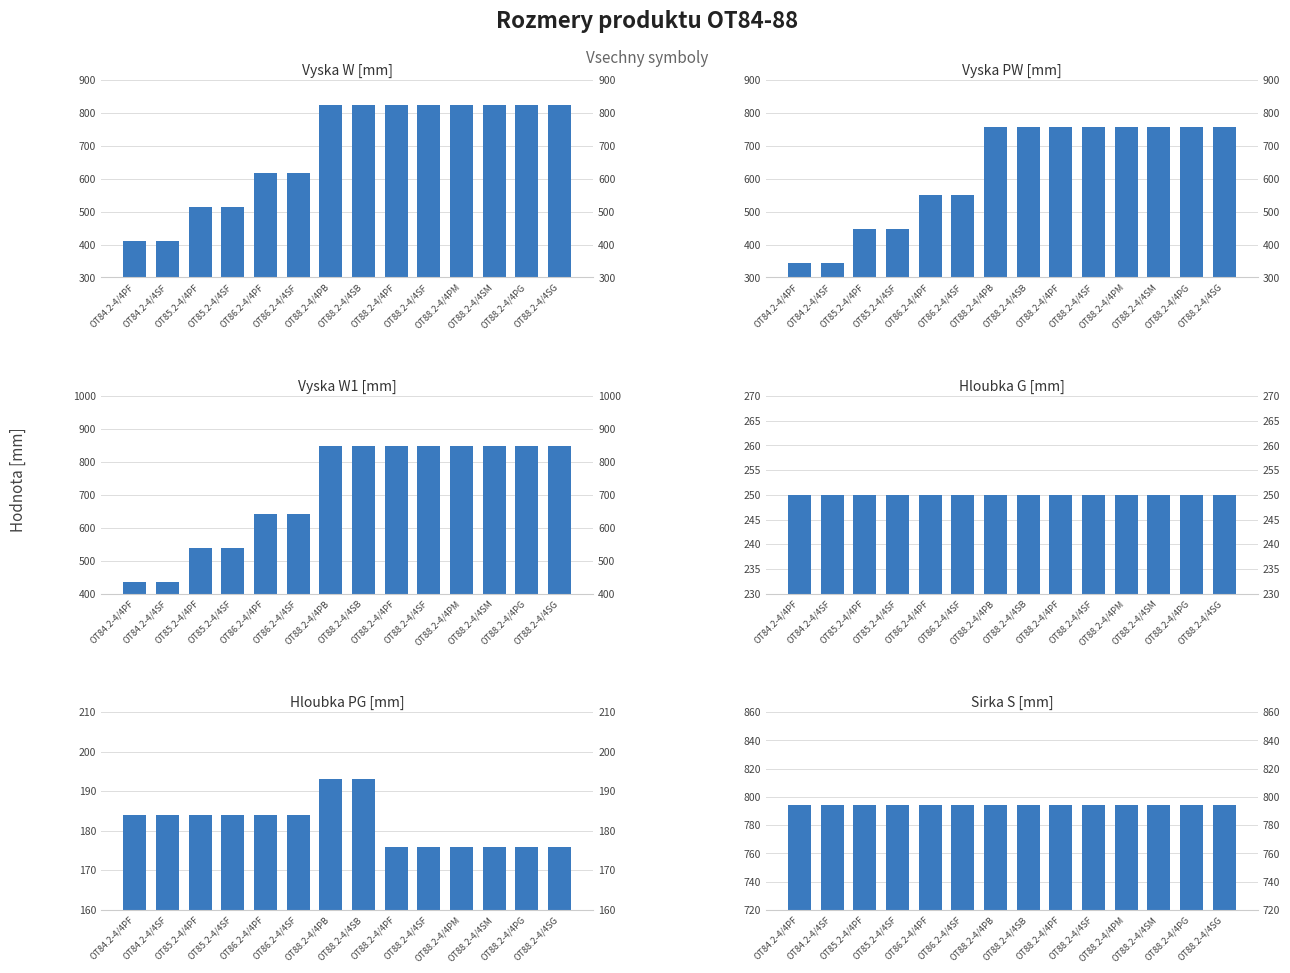

Count the Vyska W [mm] values in the range 514 to 823.

12